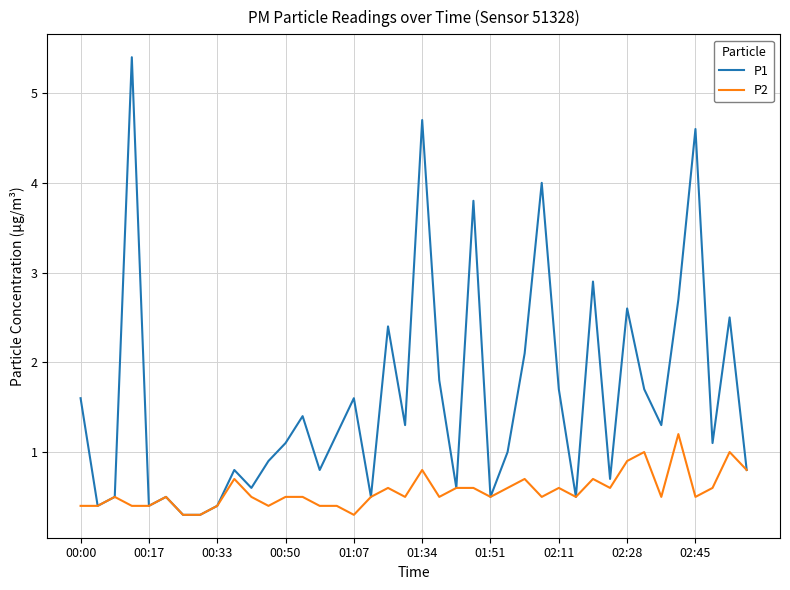

List the series in order of their peak value, highest first.

P1, P2